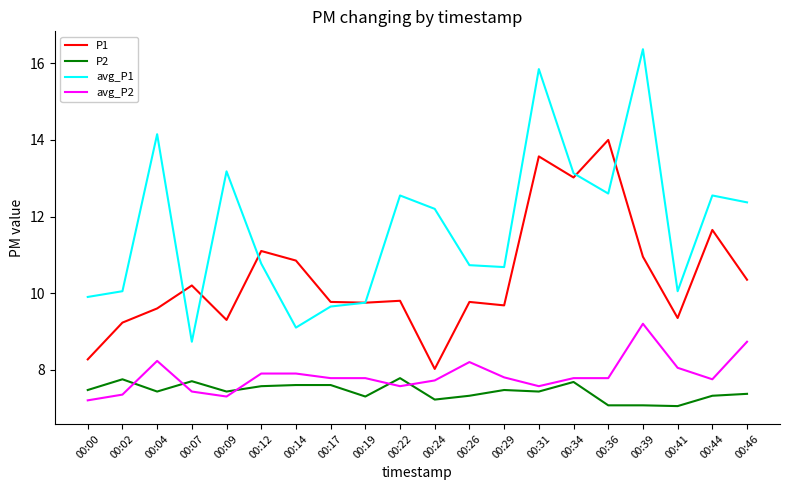

List the series in order of their peak value, lowest first.

P2, avg_P2, P1, avg_P1